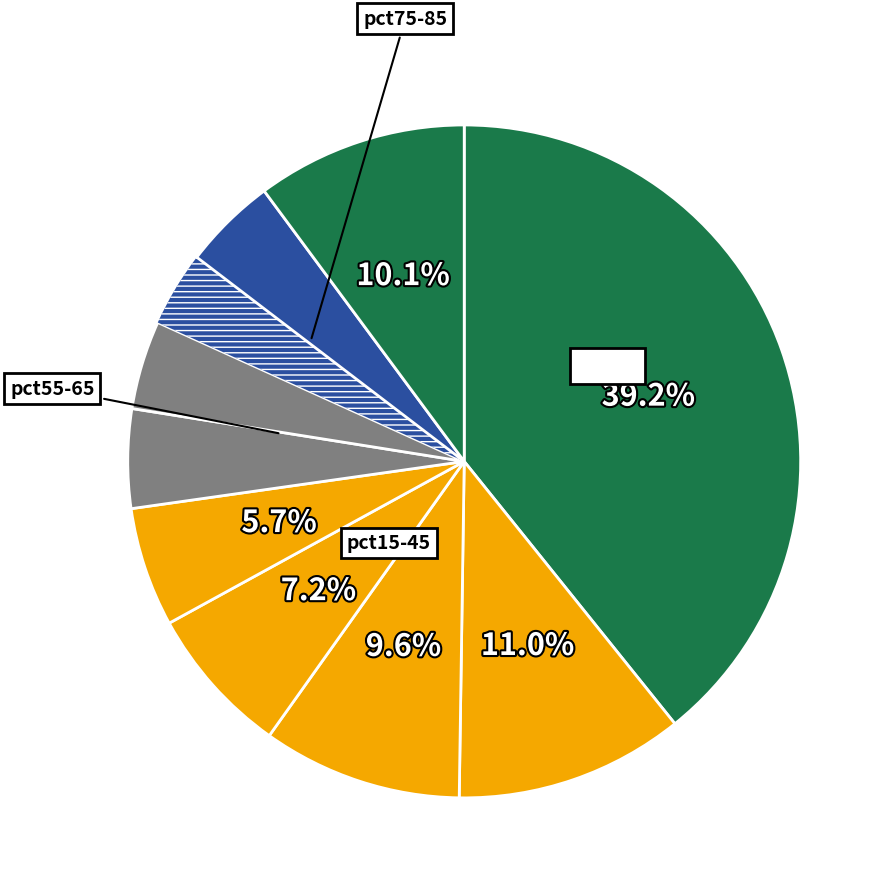

Rank the categories by value from lowest to highest.

pct75, pct65, pct85, pct55, pct45, pct35, pct25, pct95, pct15, pct05